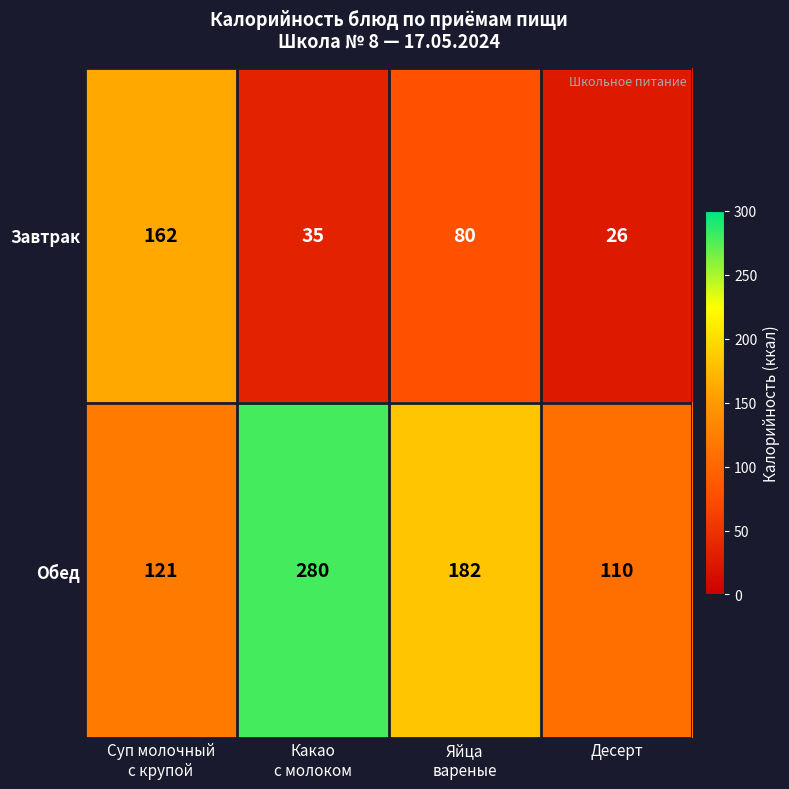

What is the sum of all Обед values?

693